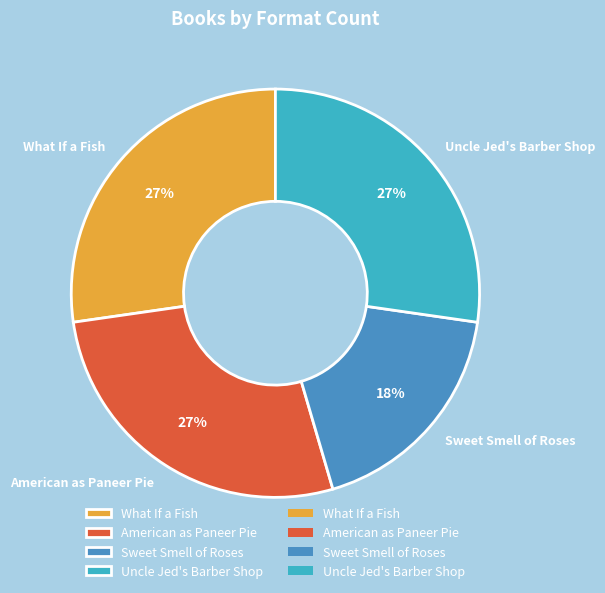

To the nearest percent, what portion does Sweet Smell of Roses represent?

18%